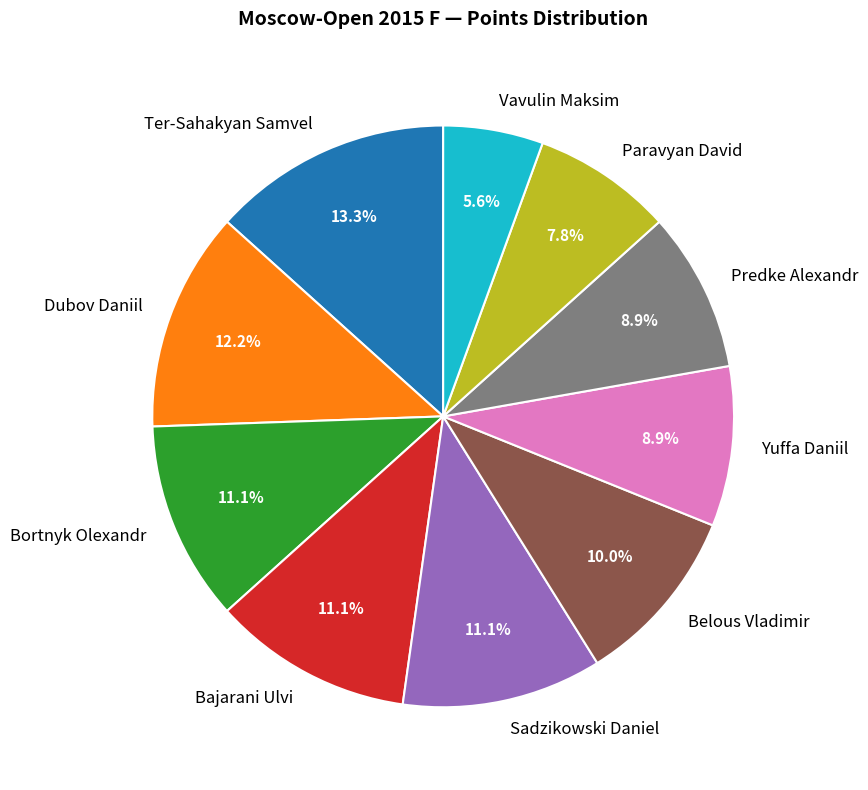

What percentage is NOT represented by Paravyan David?

92.2%